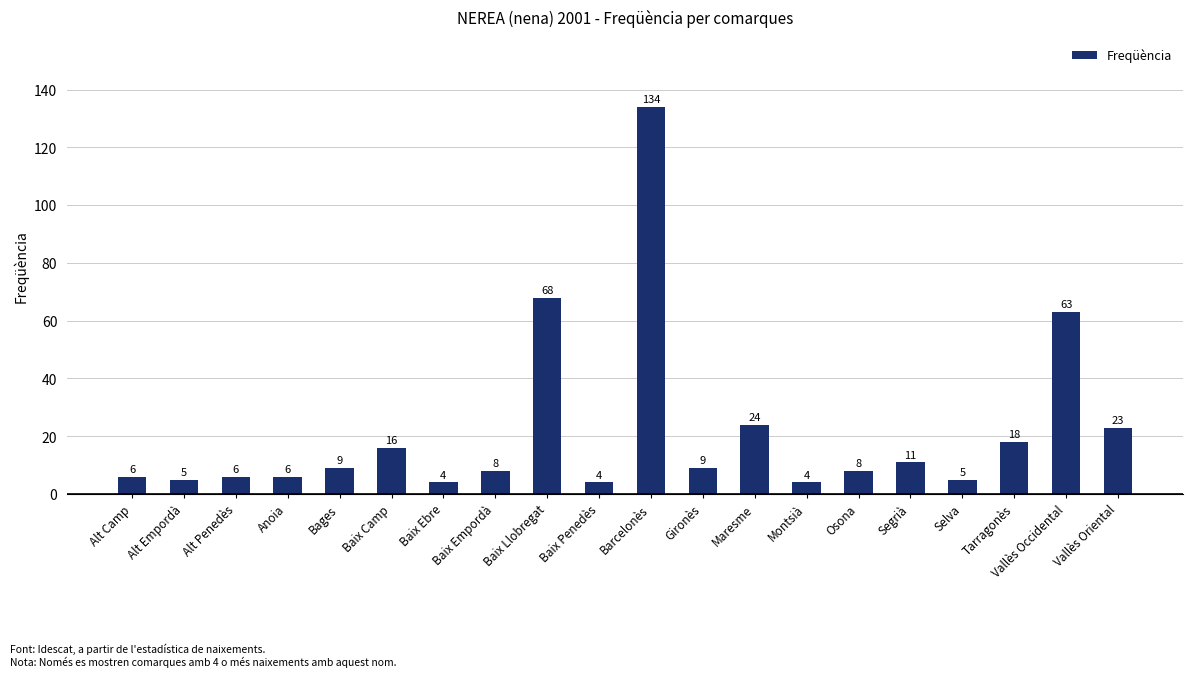

What is the greatest value displayed?

134